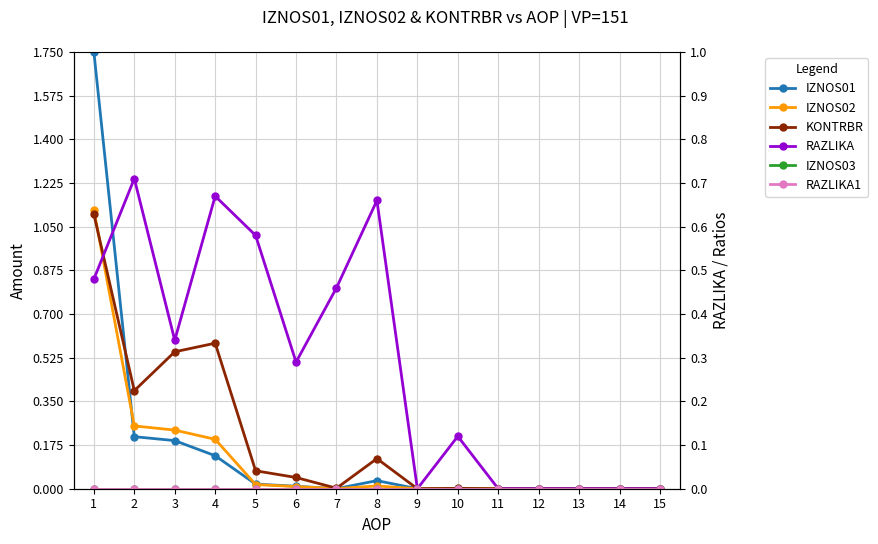

Between 2 and 8, which series saw the biggest shift?

KONTRBR